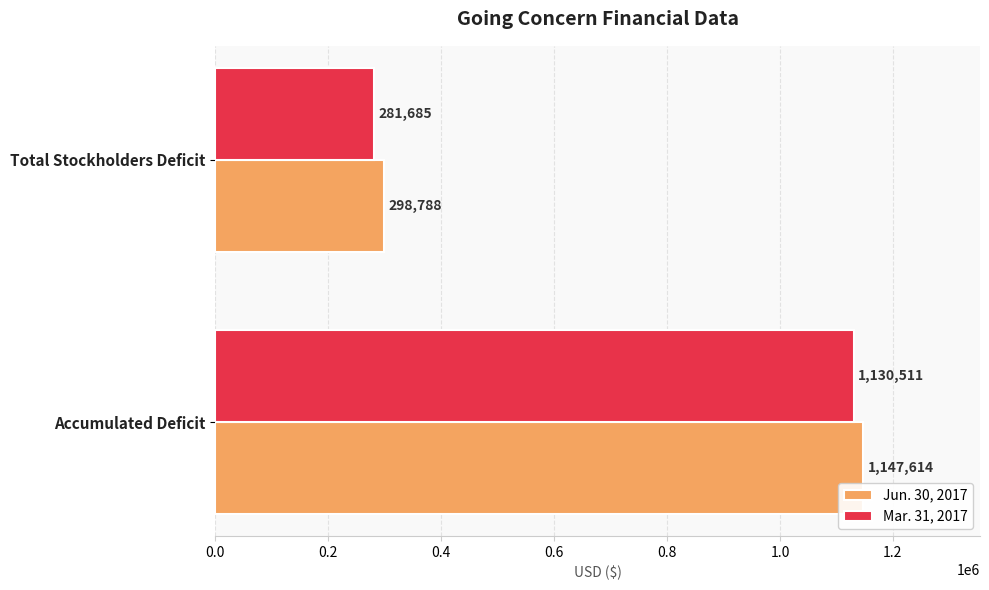

What is the difference between the Mar. 31, 2017 values at Total Stockholders Deficit and Accumulated Deficit?

848826